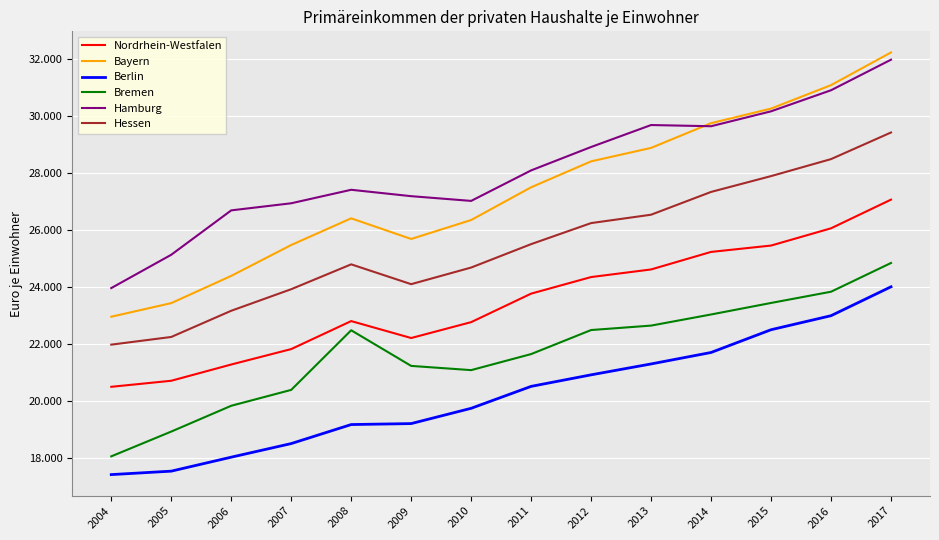

What is the total value across all series at 2009?

139673